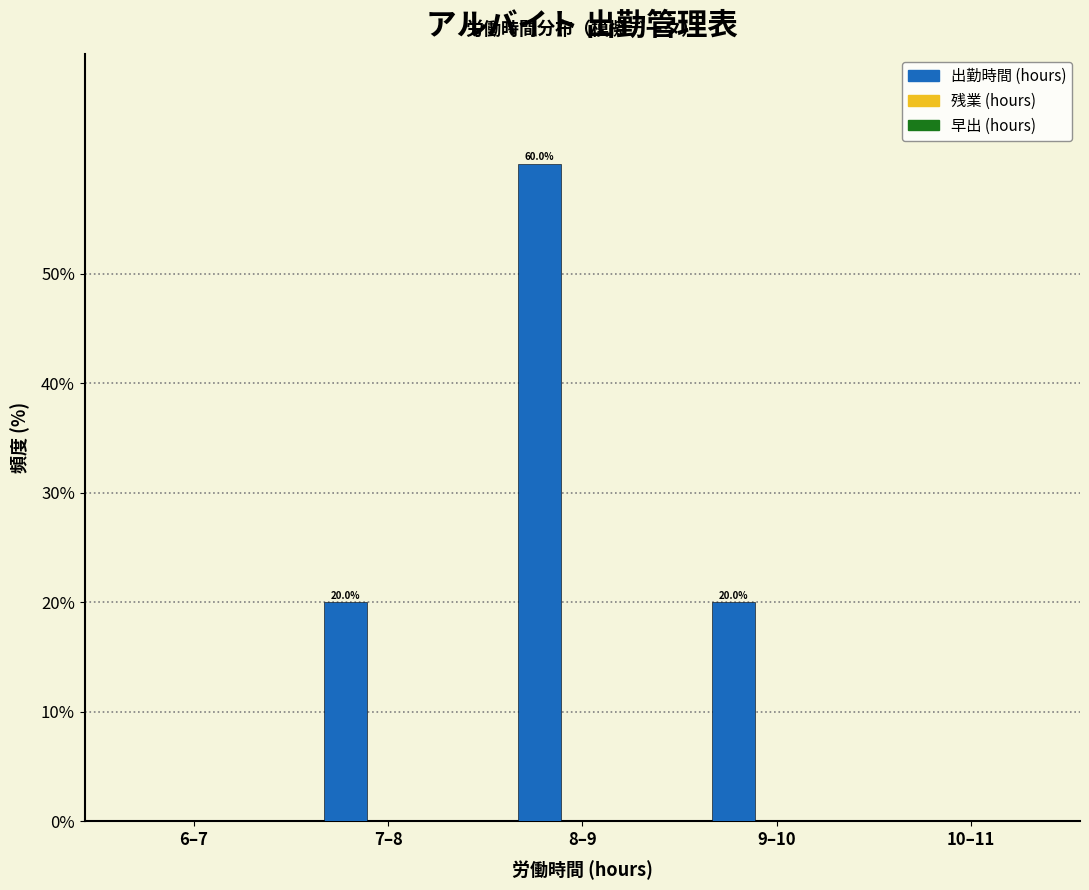

Reading left to right, what are all the values shown in this chart?

6–7=0	7–8=20	8–9=60	9–10=20	10–11=0